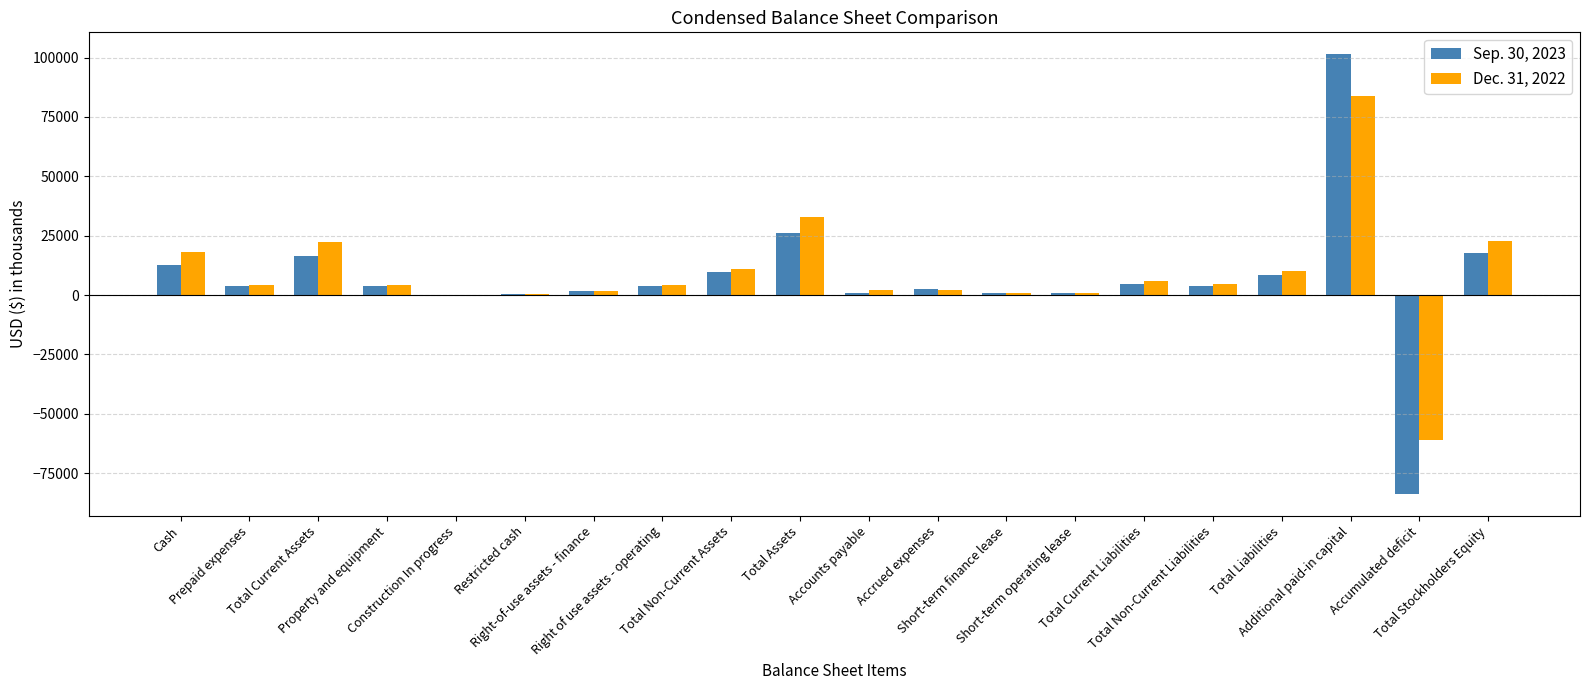

What is the maximum value shown in the chart?

101375